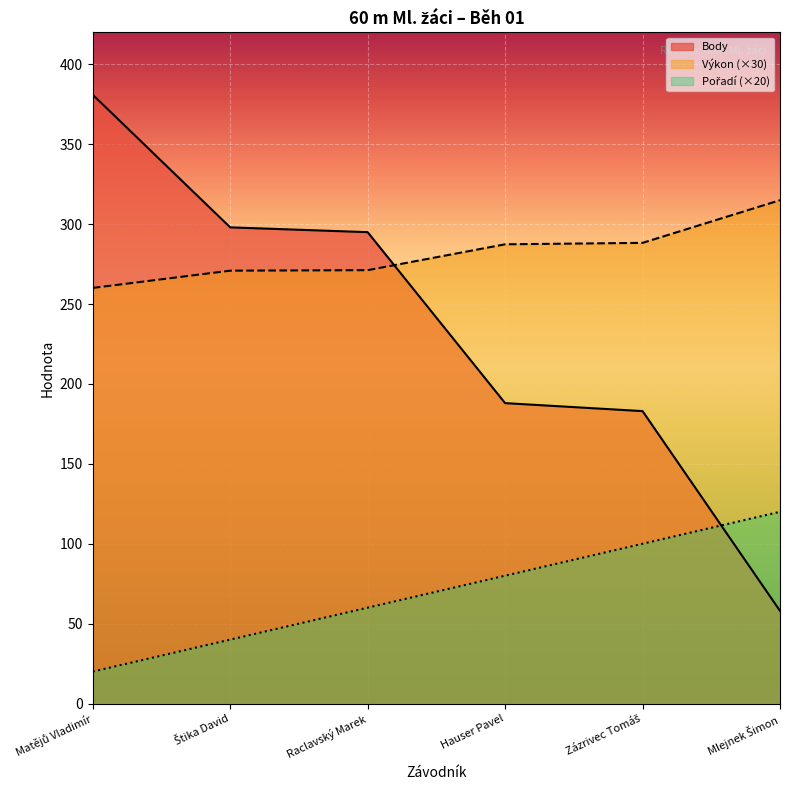

What is the difference between the second highest and second lowest values in the Body series?

115.0